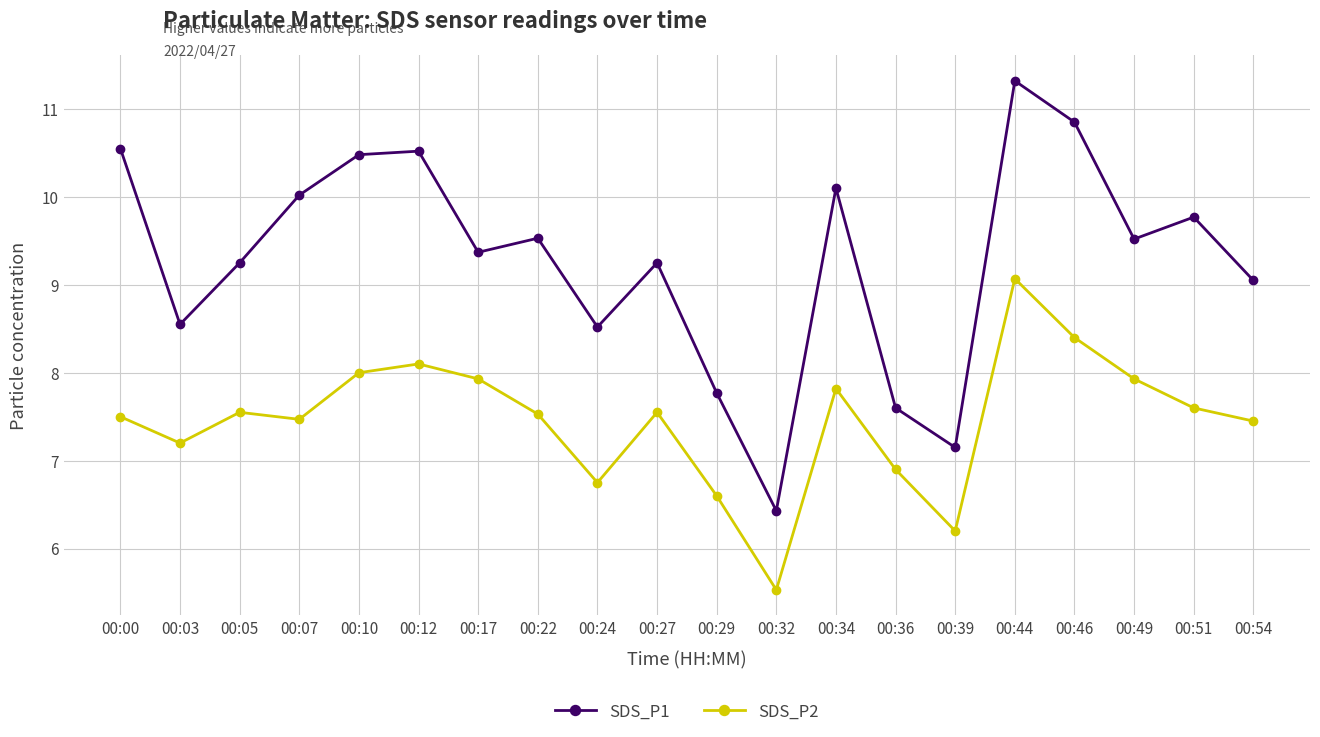

What is the sum of all SDS_P1 values?

185.6